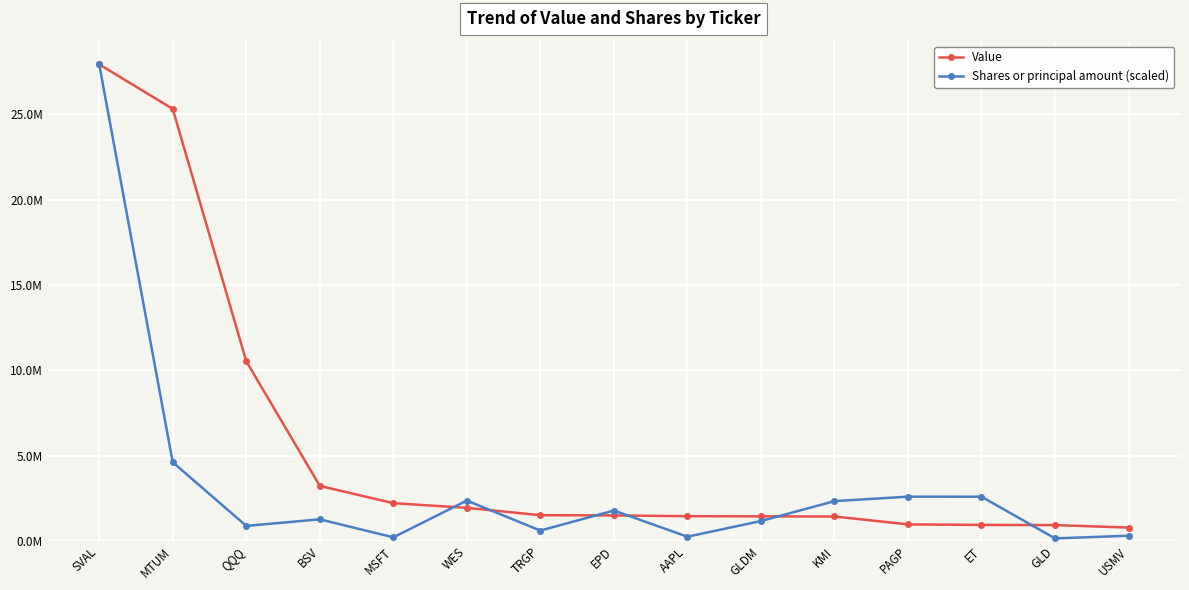

What are all the series names shown in the legend?

Value, Shares or principal amount (scaled)